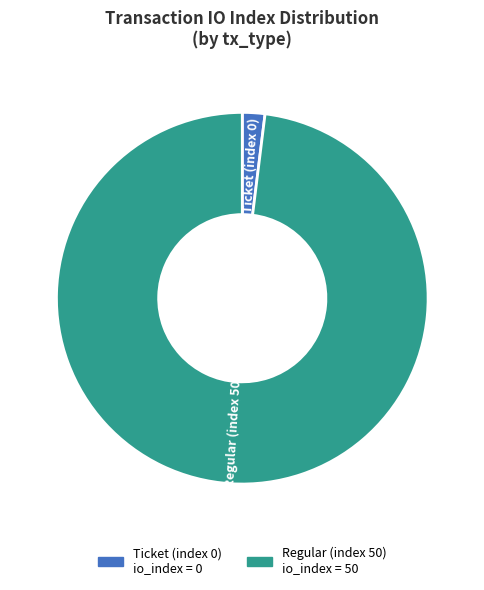

Which category accounts for the majority?

Regular (index 50)